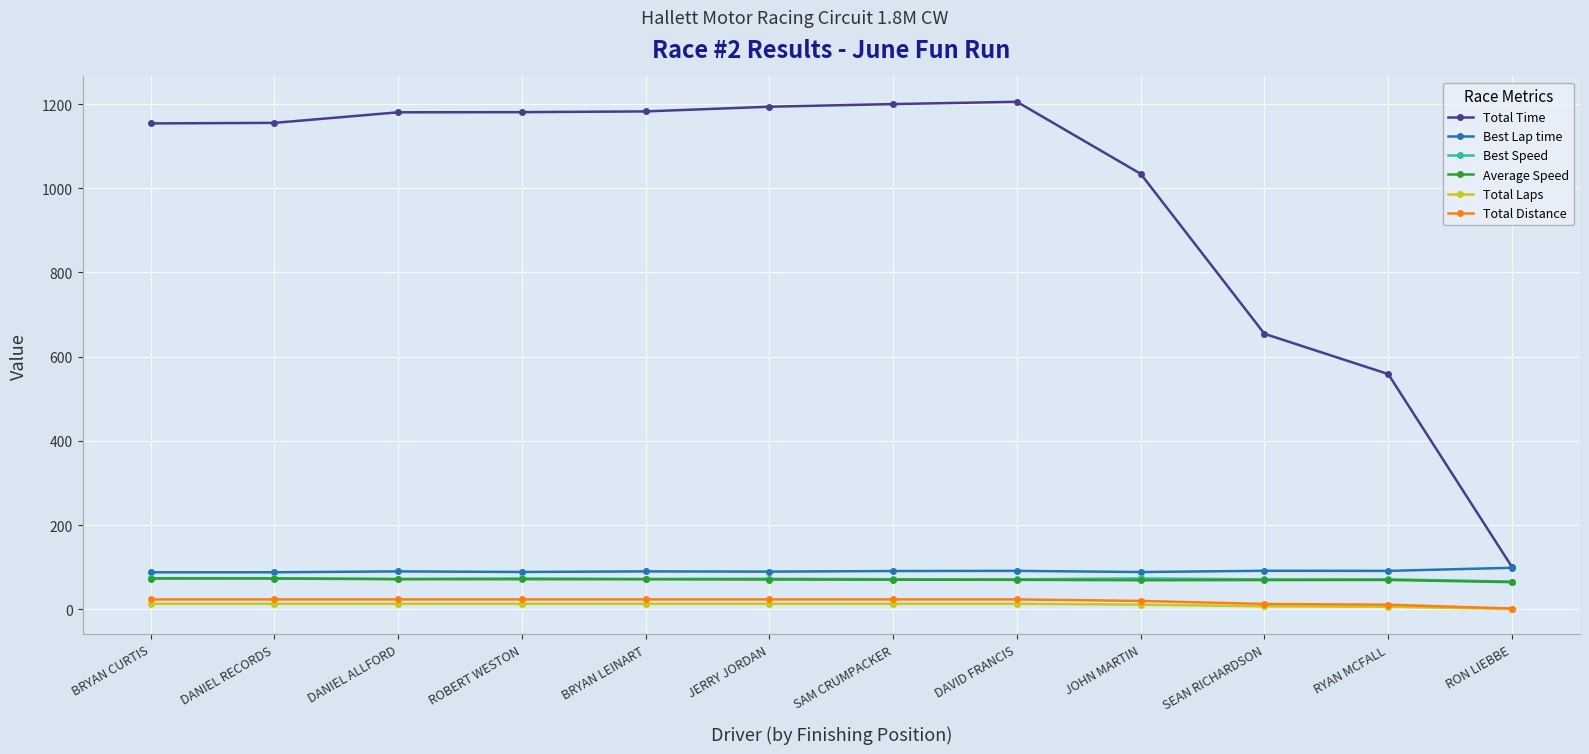

Where is Total Time nearest to the value 652?

SEAN RICHARDSON